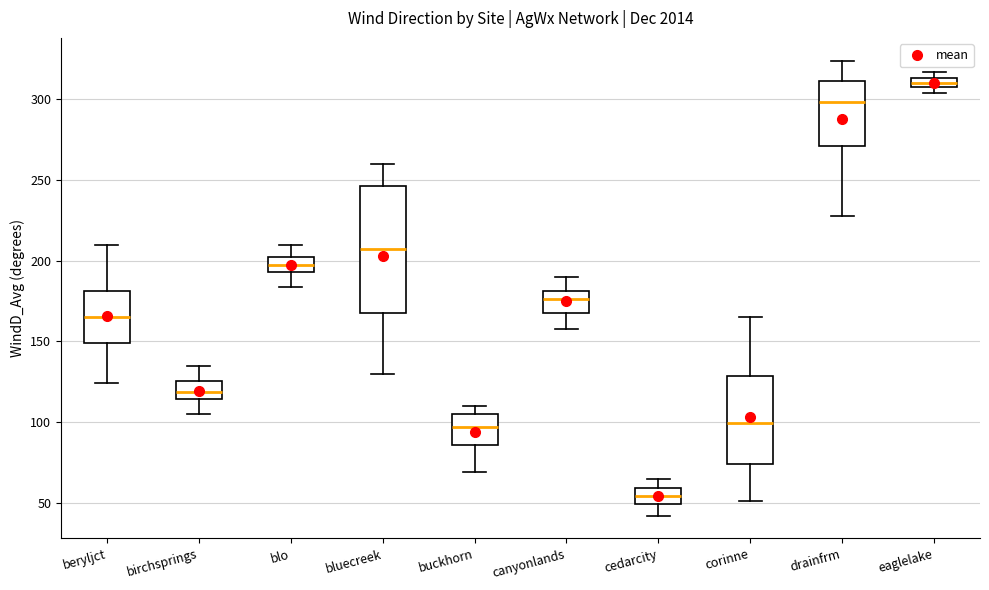

Which box has the highest median line?

eaglelake